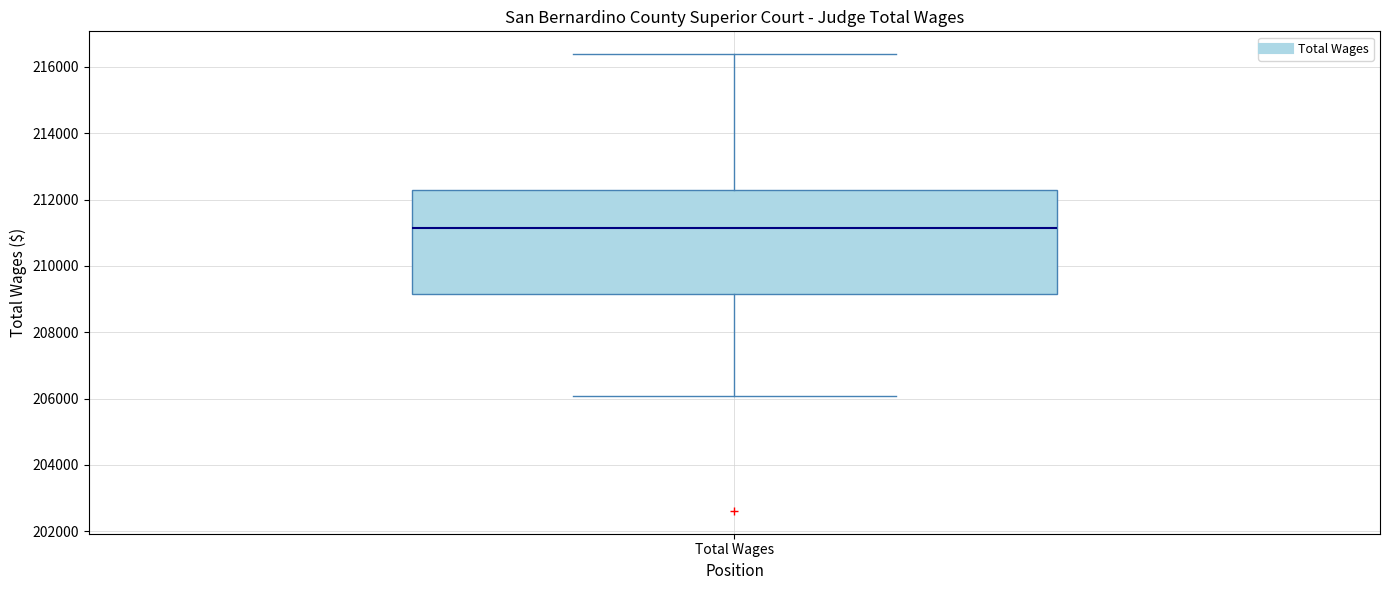

Transcribe this box plot: give where the median line is, the range the box spans, and where the two whiskers end, as read against the y-axis. The values are not printed on the chart, so give them approximately, as read against the axis.

median 211200, box 209200 to 212200, whiskers 206000 to 216400